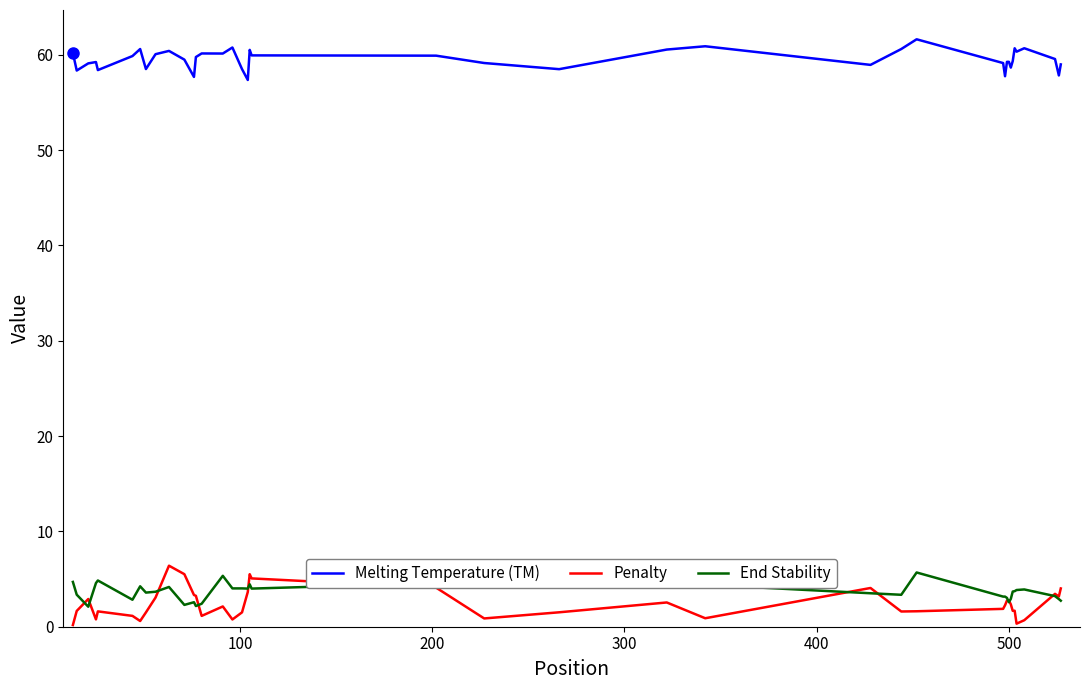

True or false: End Stability and Melting Temperature (TM) intersect in this chart.

False